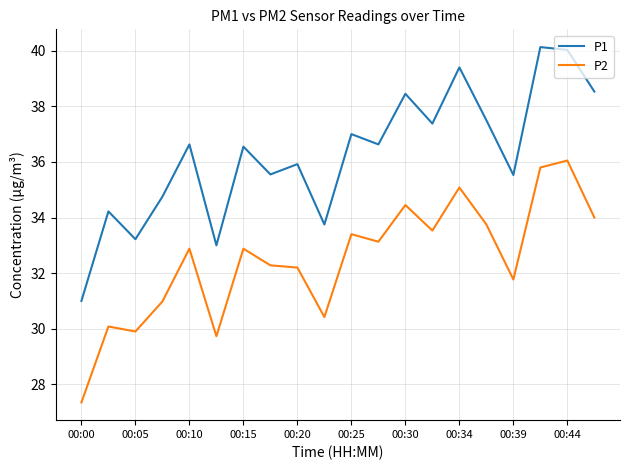

Which series has the widest spread of values?

P1